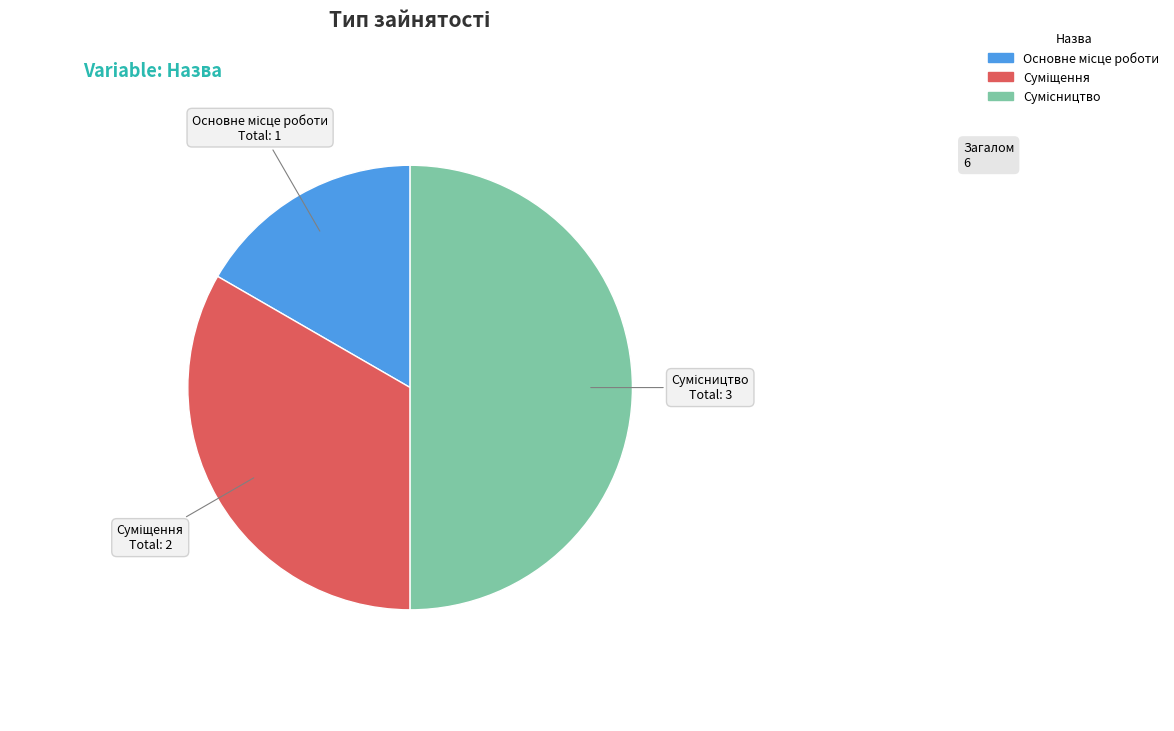

To the nearest percent, what portion does Основне місце роботи represent?

17%